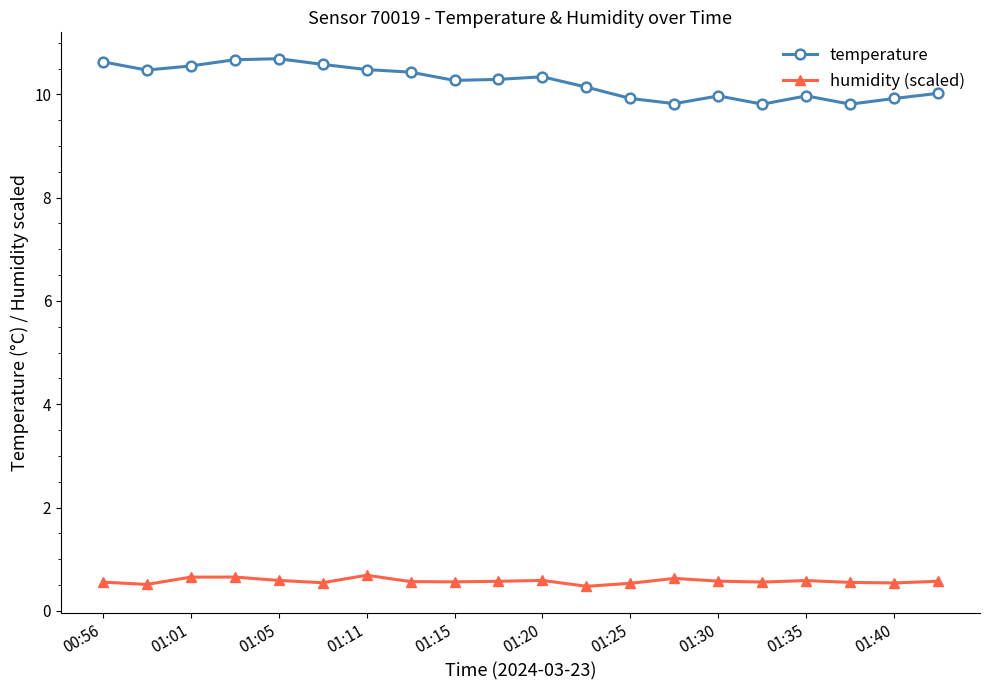

List the series in order of their overall mean, lowest first.

humidity (scaled), temperature